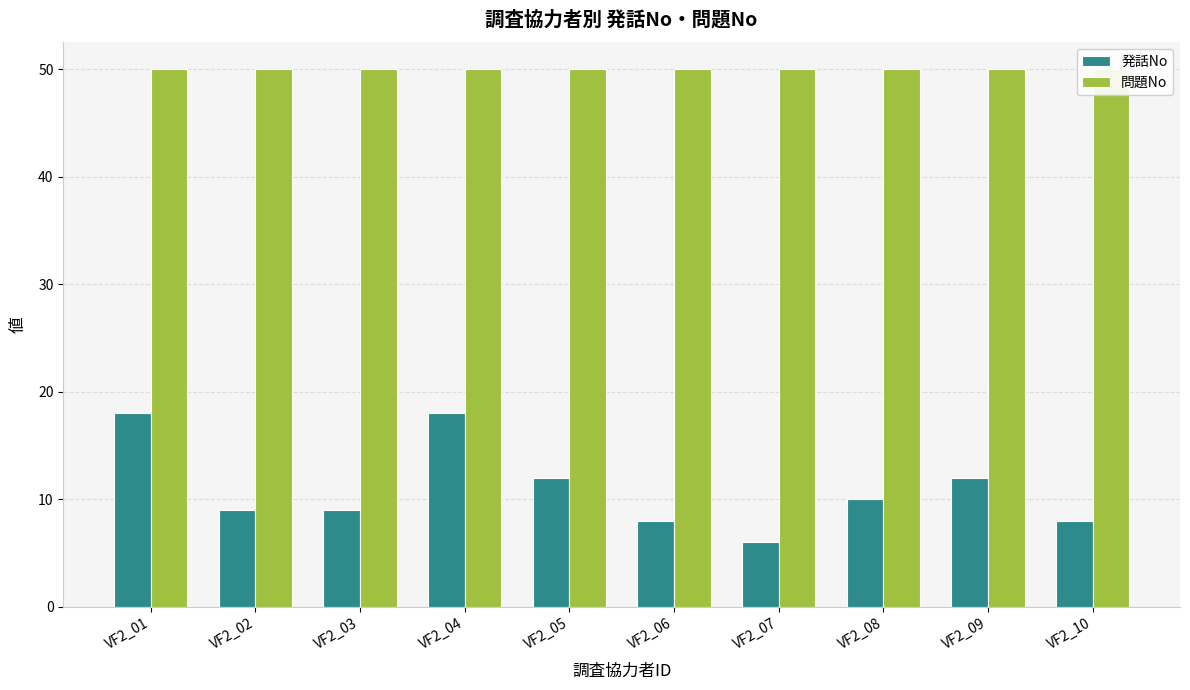

Between VF2_02 and VF2_04, which series saw the biggest shift?

発話No